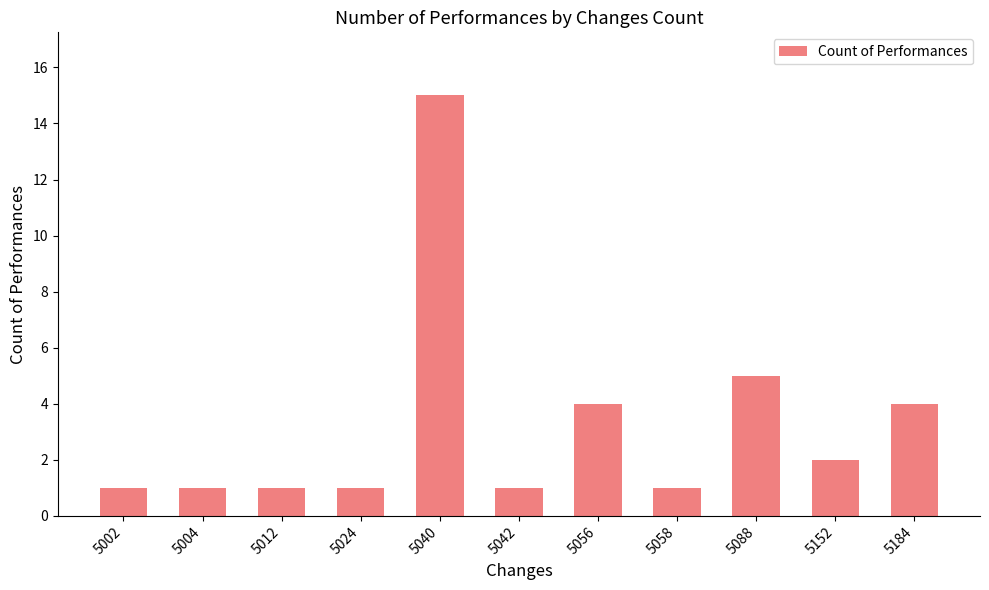

What is the greatest value displayed?

15